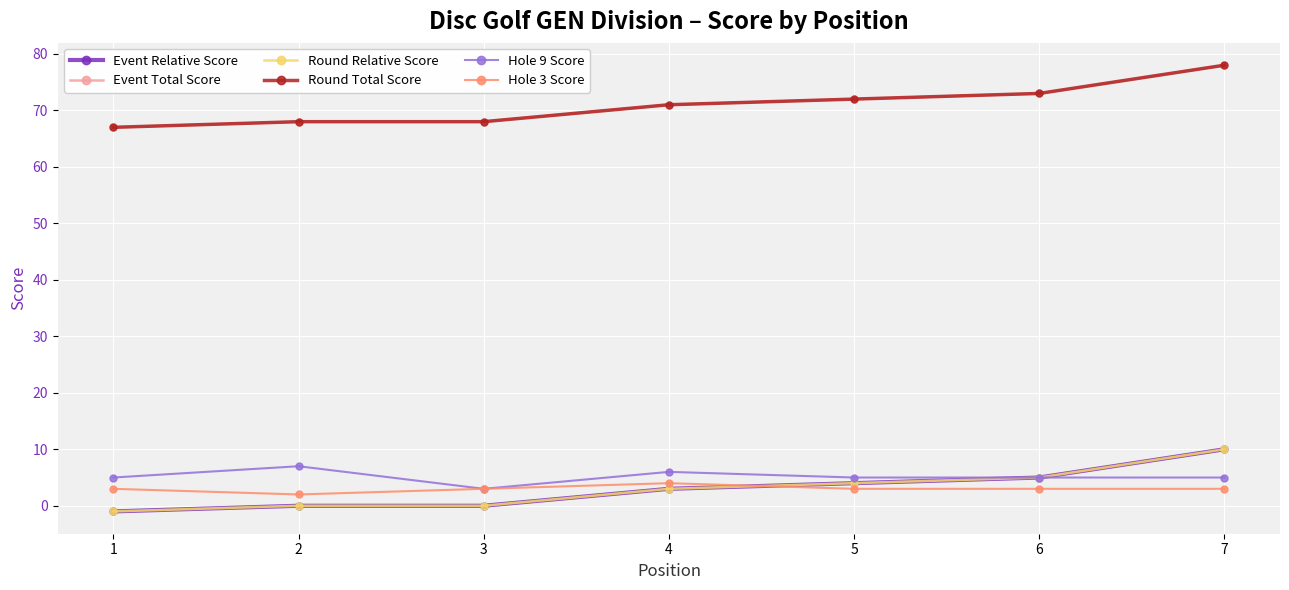

How many data points in Event Total Score are less than 71?

3